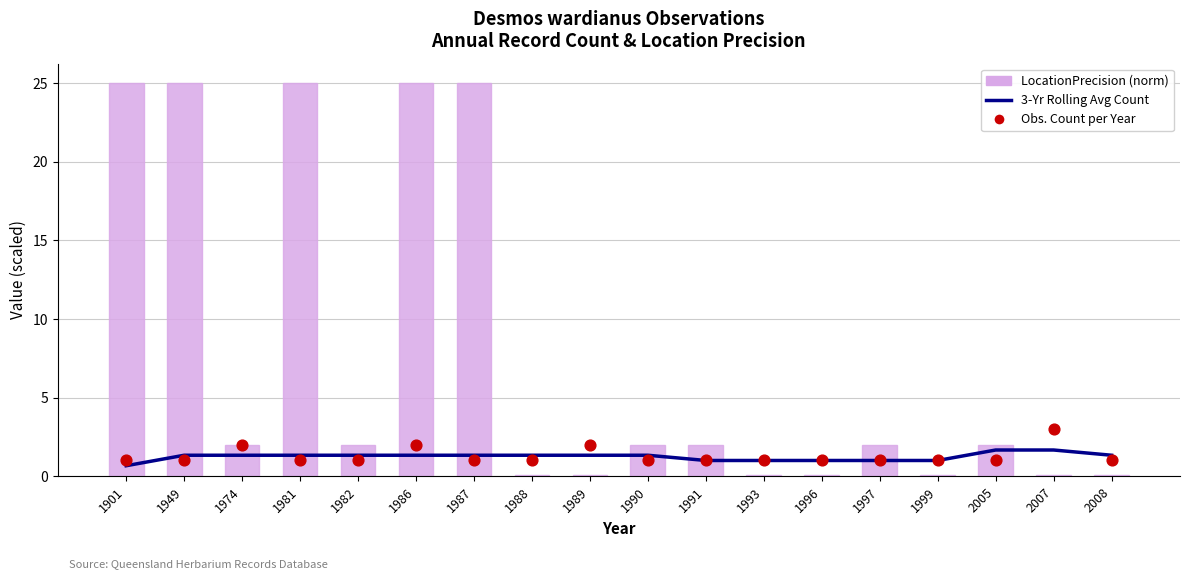

Which series has the widest spread of Y values?

LocationPrecision (norm)